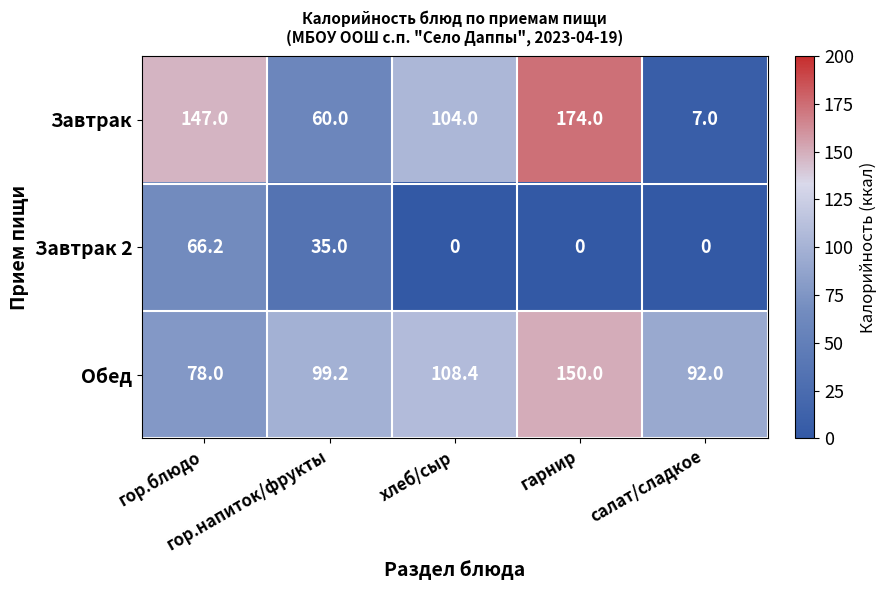

Rank the series by their maximum value, from lowest to highest.

Завтрак 2, Обед, Завтрак